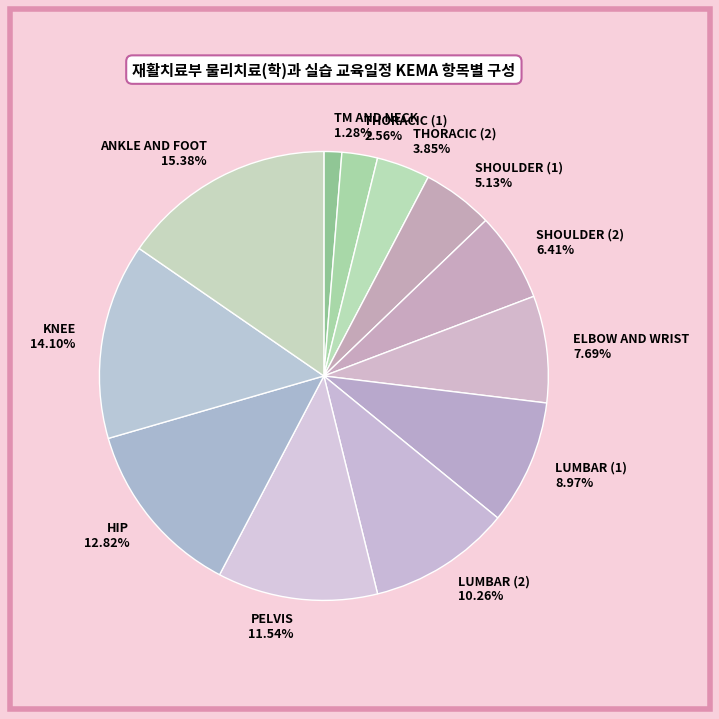

Does ELBOW AND WRIST represent more than half of the total?

No